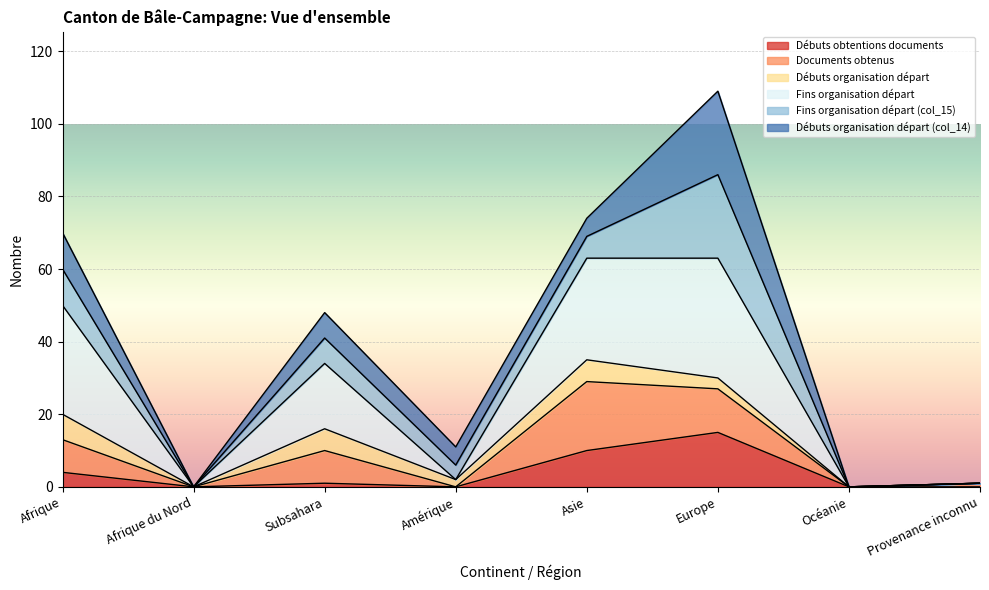

Which has a higher value, Amérique or Afrique du Nord?

Amérique